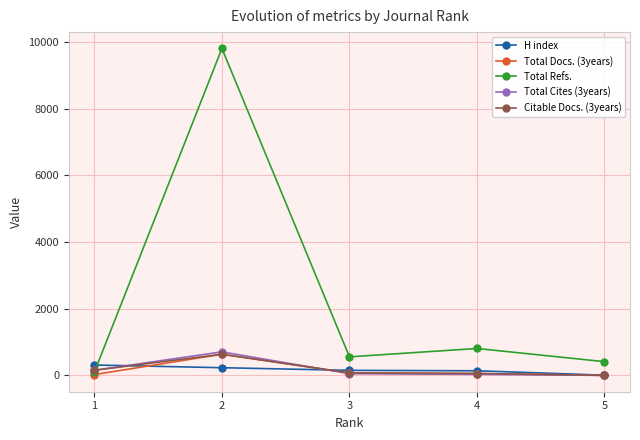

At which category is the sum across all series the highest?

2